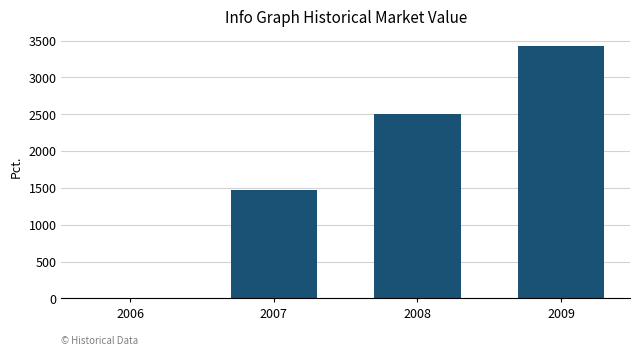

Count the number of values greater than 2506.

2